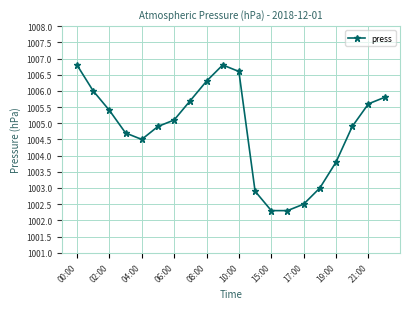

What is the smallest value displayed?

1002.3